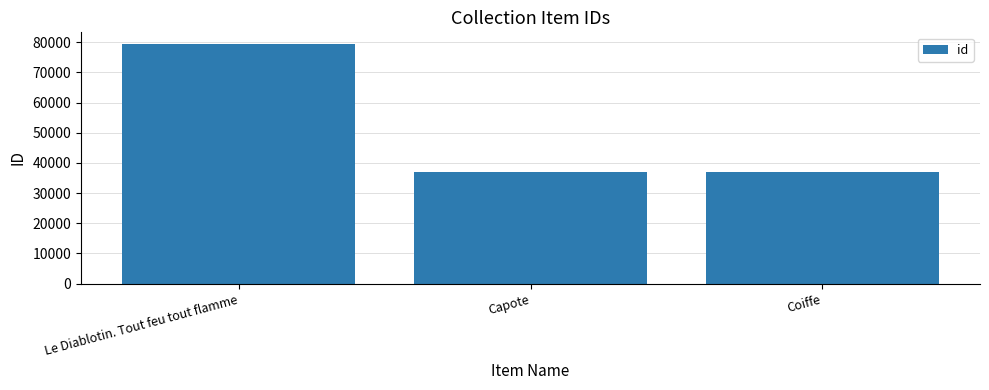

Which category has the highest value across all series?

Le Diablotin. Tout feu tout flamme